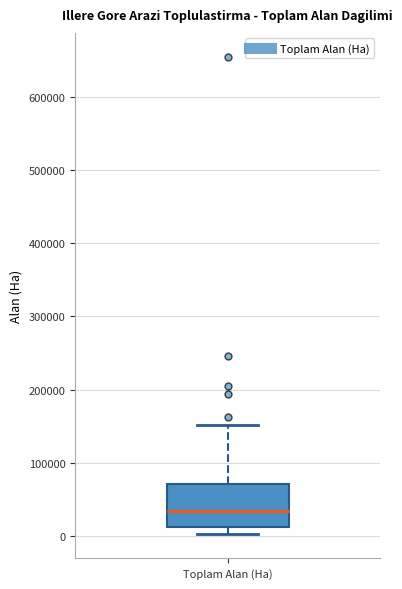

Read this box plot against the y-axis: the position of the median line, the range covered by the box, and the ends of both whiskers. The values are not printed on the chart, so give them approximately, as read against the axis.

median 30000, box 10000 to 70000, whiskers 0 to 150000